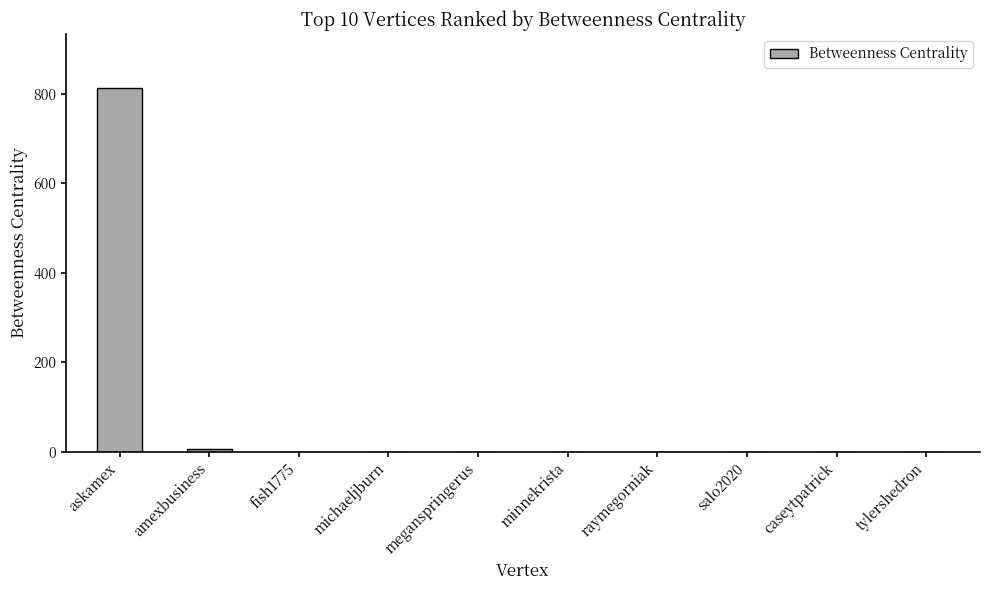

What is the sum of all values?

818